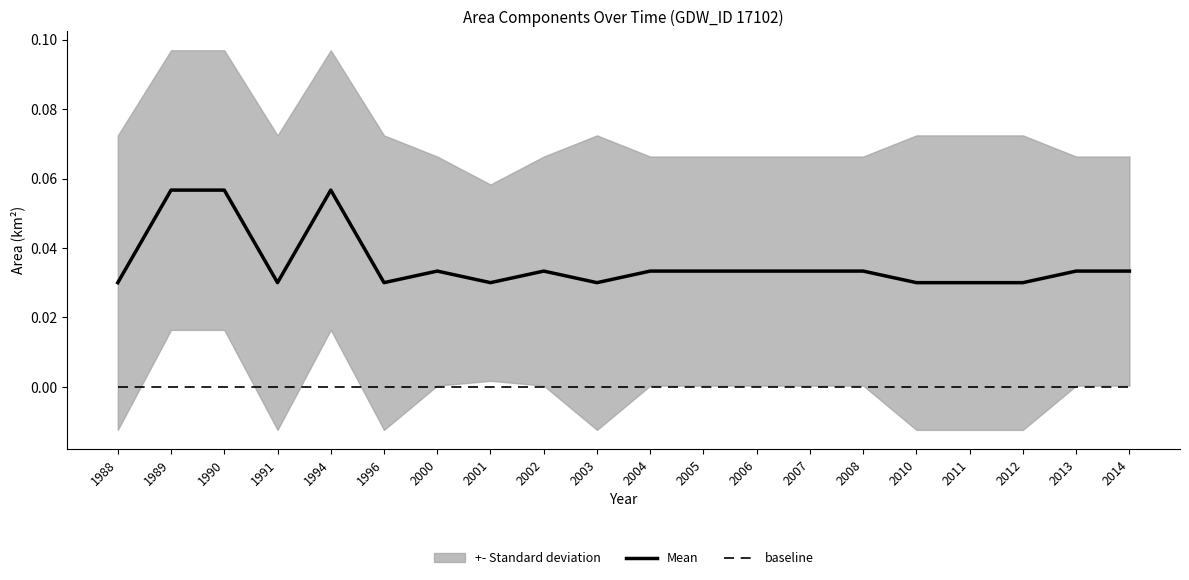

Which series has the widest spread of values?

Mean